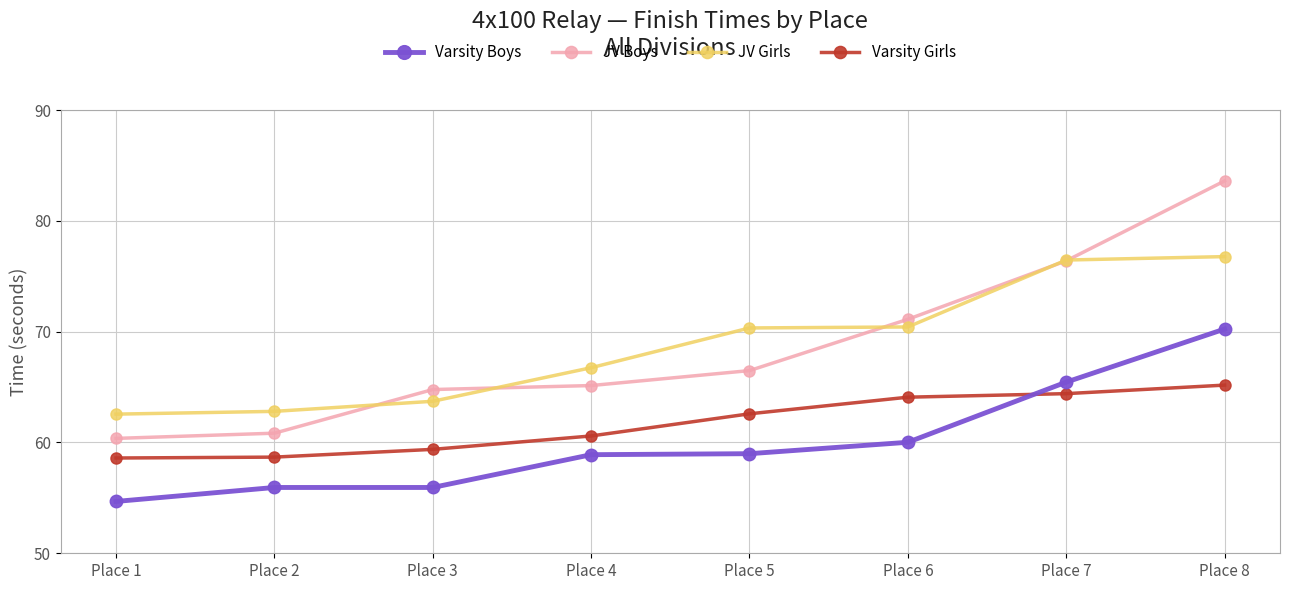

How many lines are shown in the chart?

4